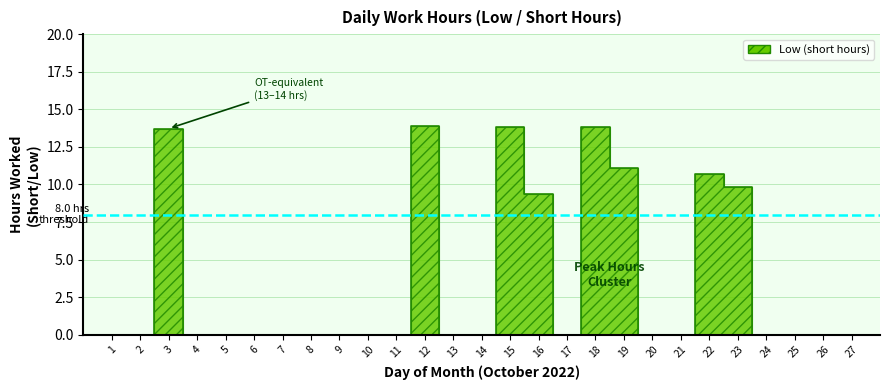

The value at 12 is 22.7. True or false?

False